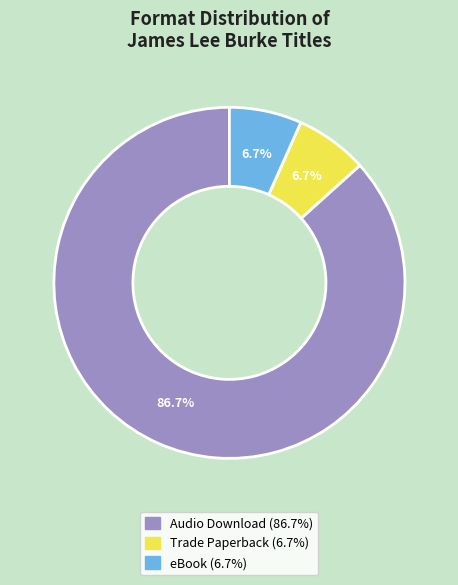

Does Audio Download account for over 50% of the chart?

Yes